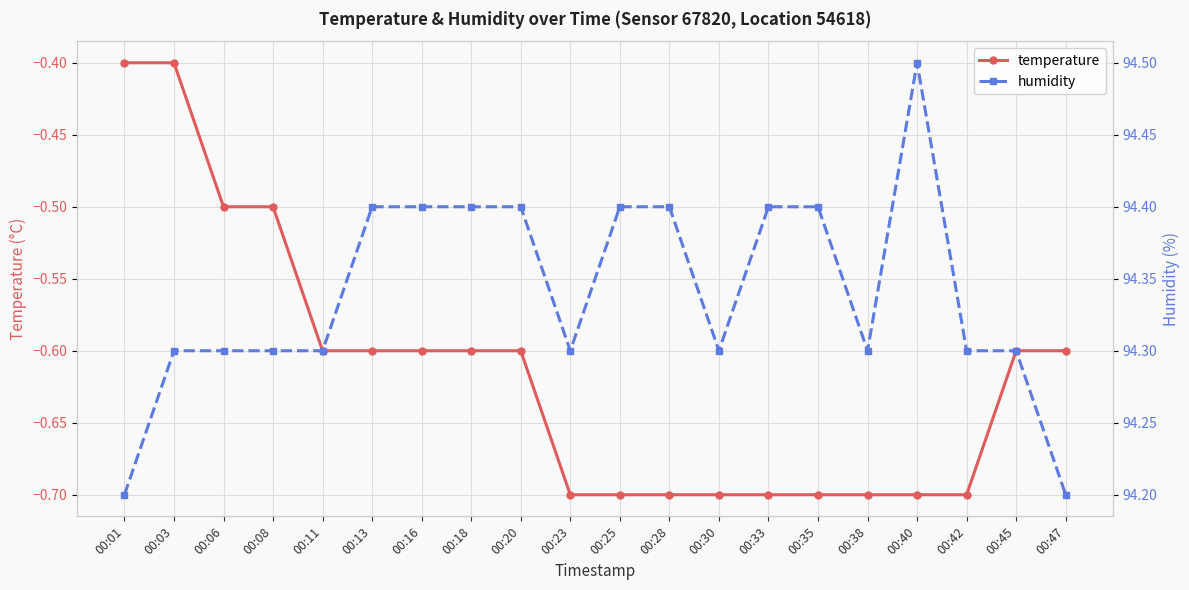

The value of temperature at 00:13 is -0.6. True or false?

True